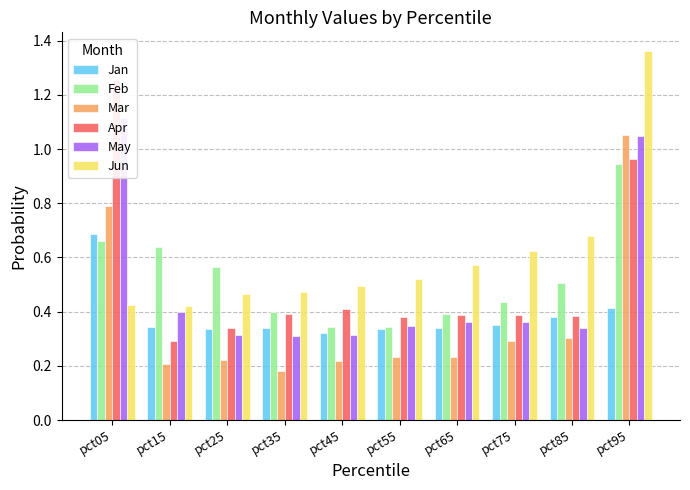

Which has a higher value, pct25 or pct95?

pct95